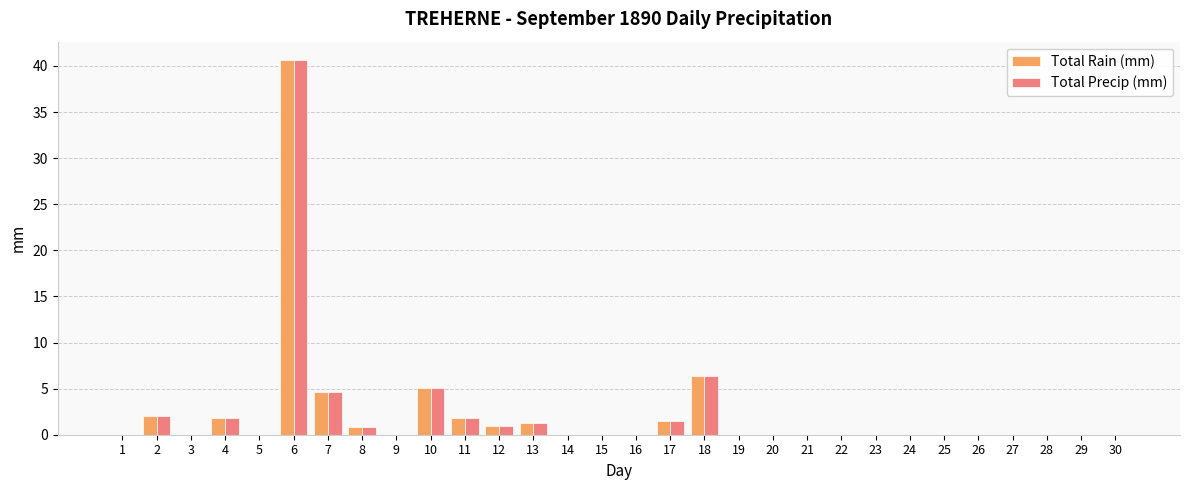

What is the sum of all Total Rain (mm) values?

66.9